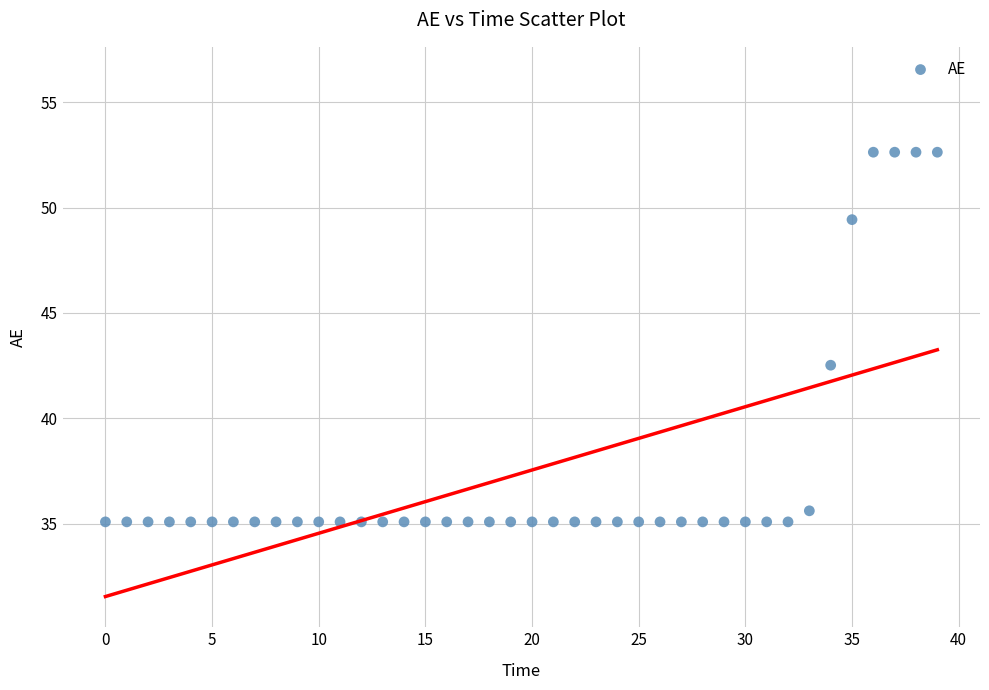

What Y value in the scatter plot is closest to 43?

42.5